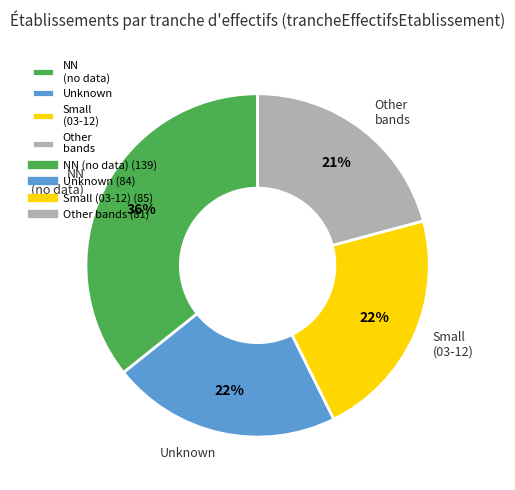

Is it true that Other bands is 21% of the pie?

True